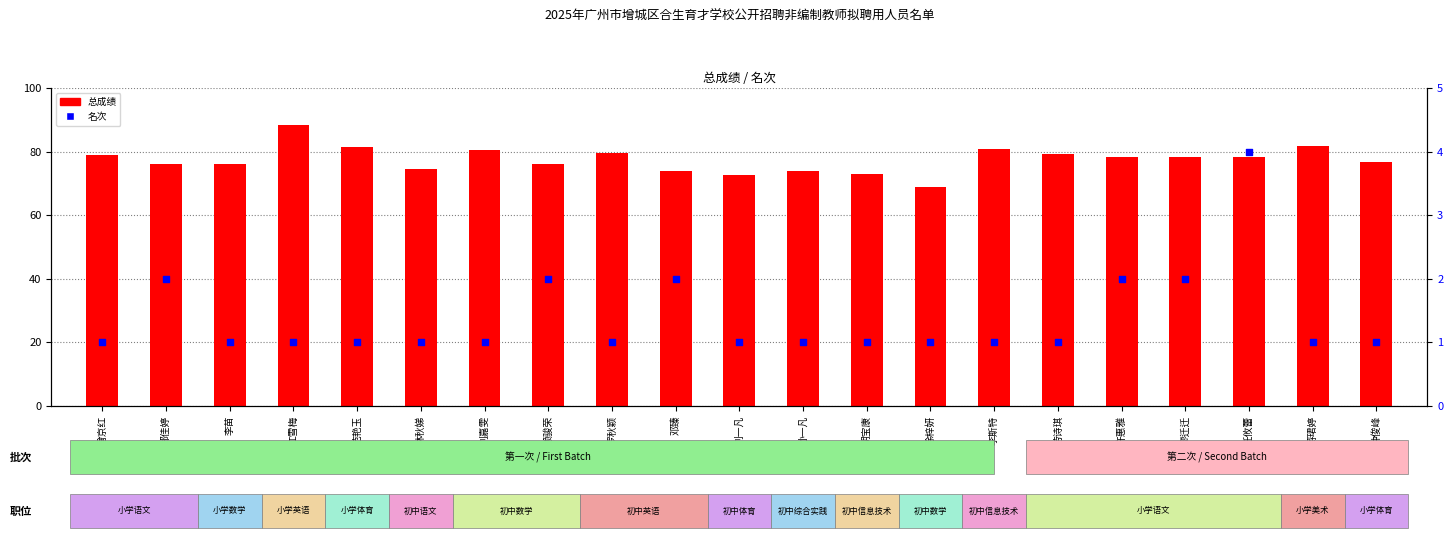

What is the total value across all series at 刘嘉雯?

81.4